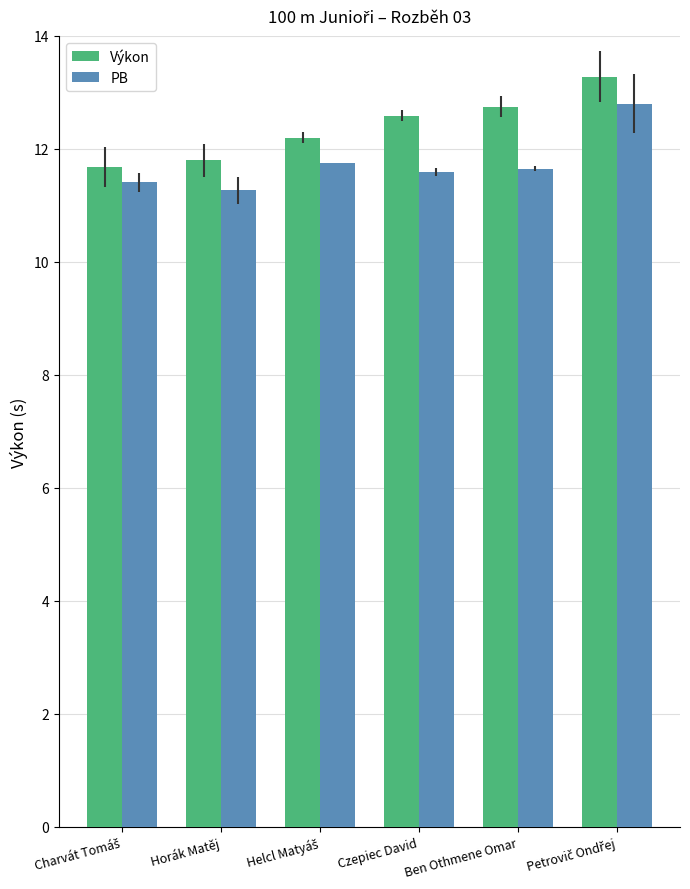

What is the difference between the PB values at Horák Matěj and Czepiec David?

0.3